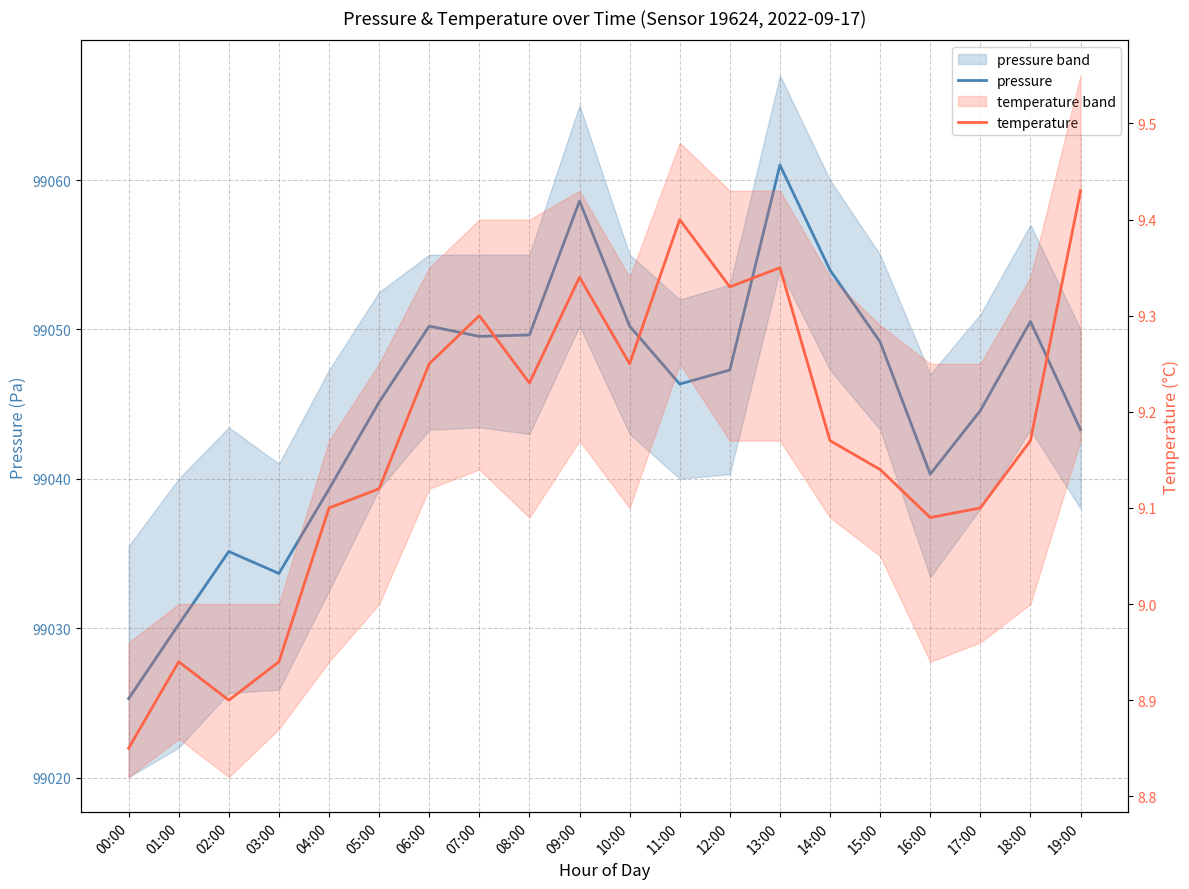

True or false: pressure and temperature cross at least once.

False